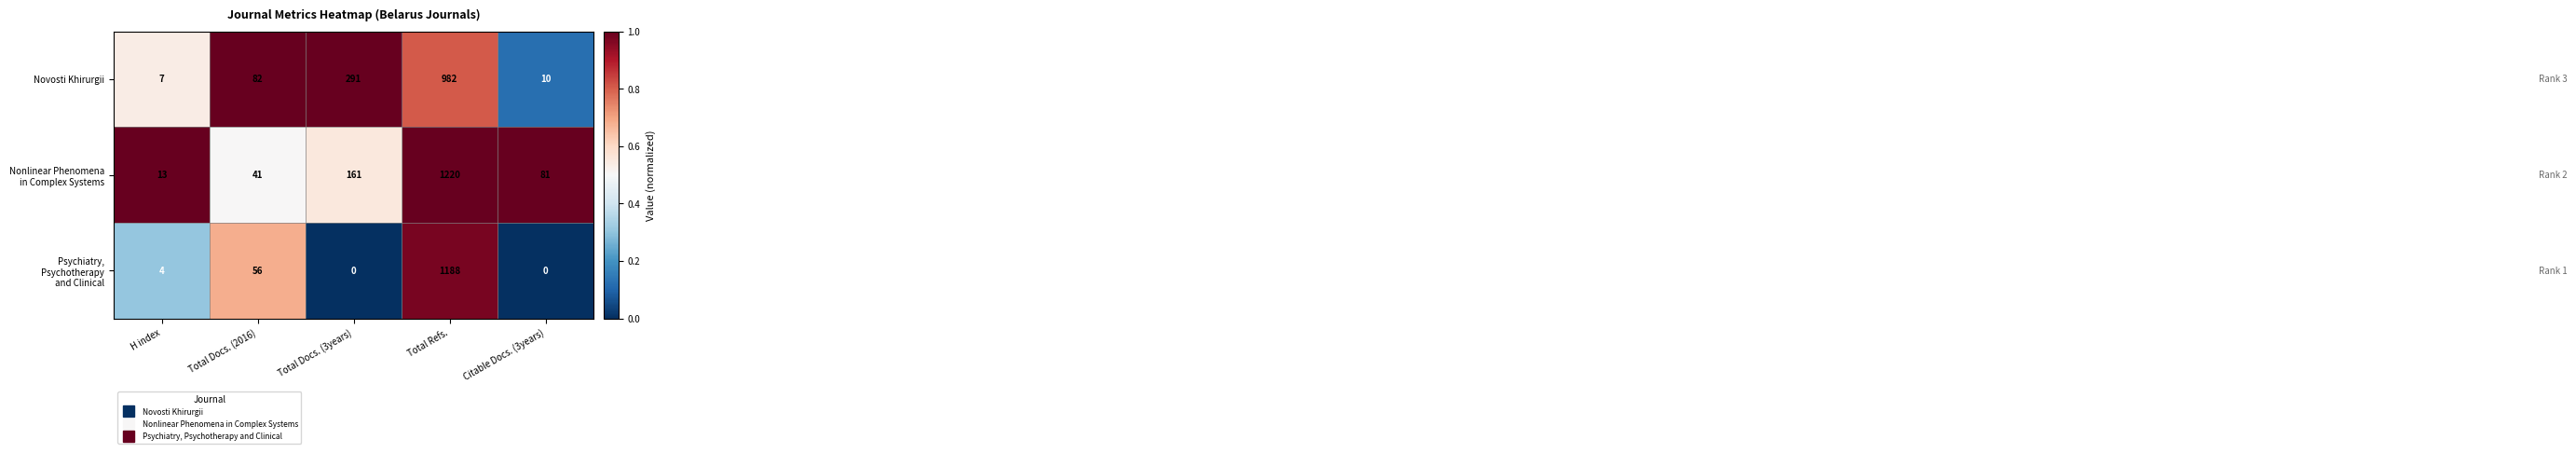

What value does the Novosti Khirurgii series have at Citable Docs. (3years)?

10